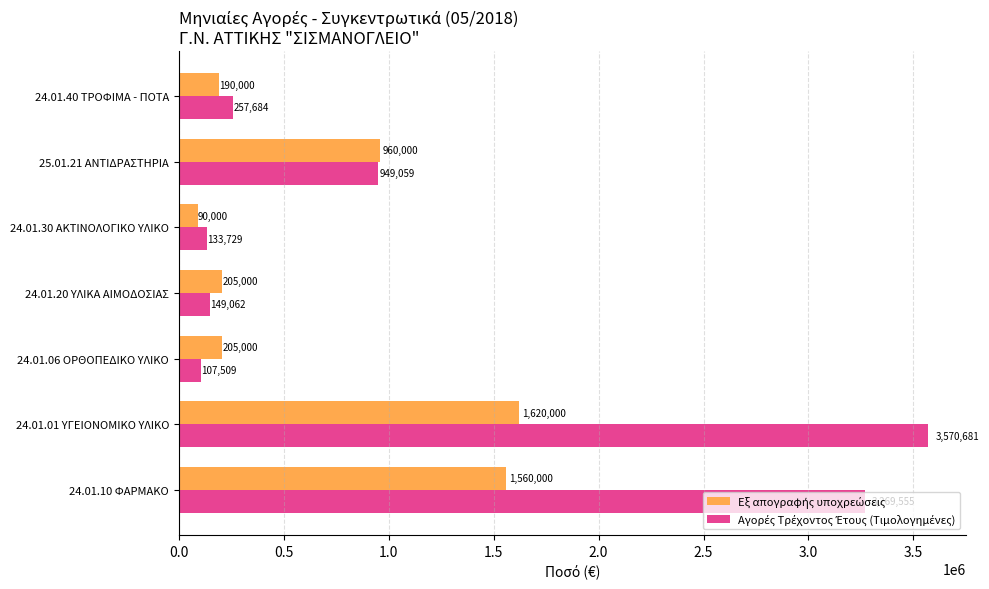

At how many categories does at least one series exceed 840159?

3